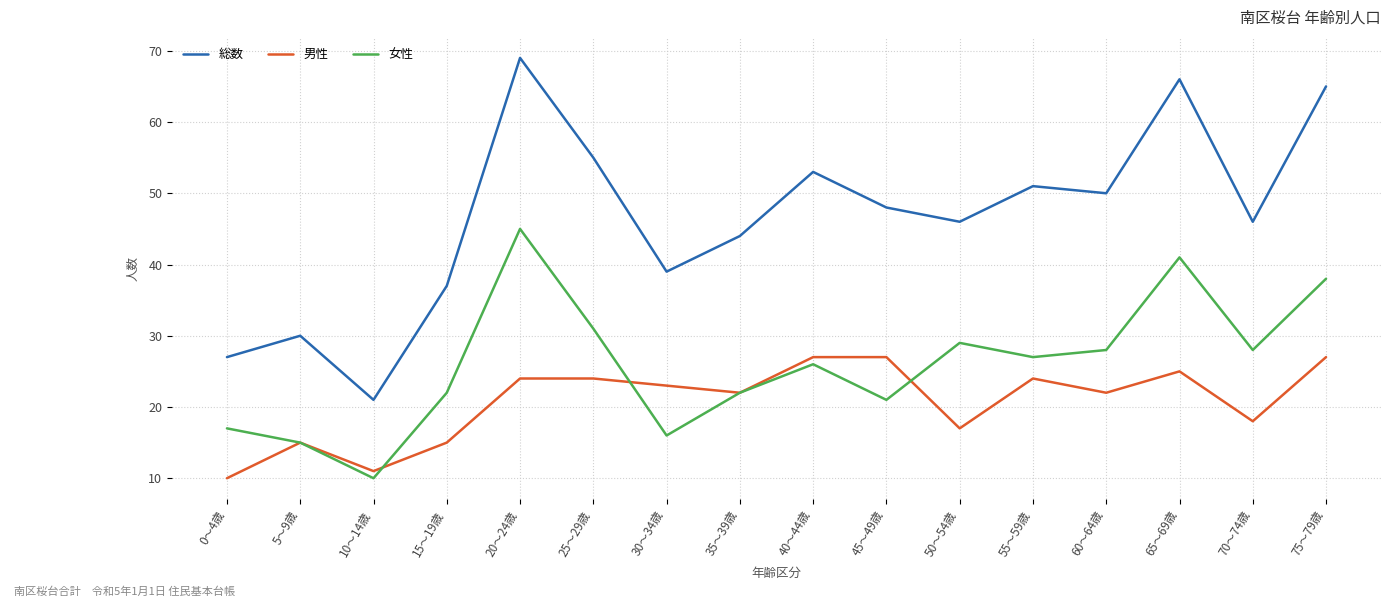

In 女性, how many points are lower than both neighbors (excluding endpoints)?

5